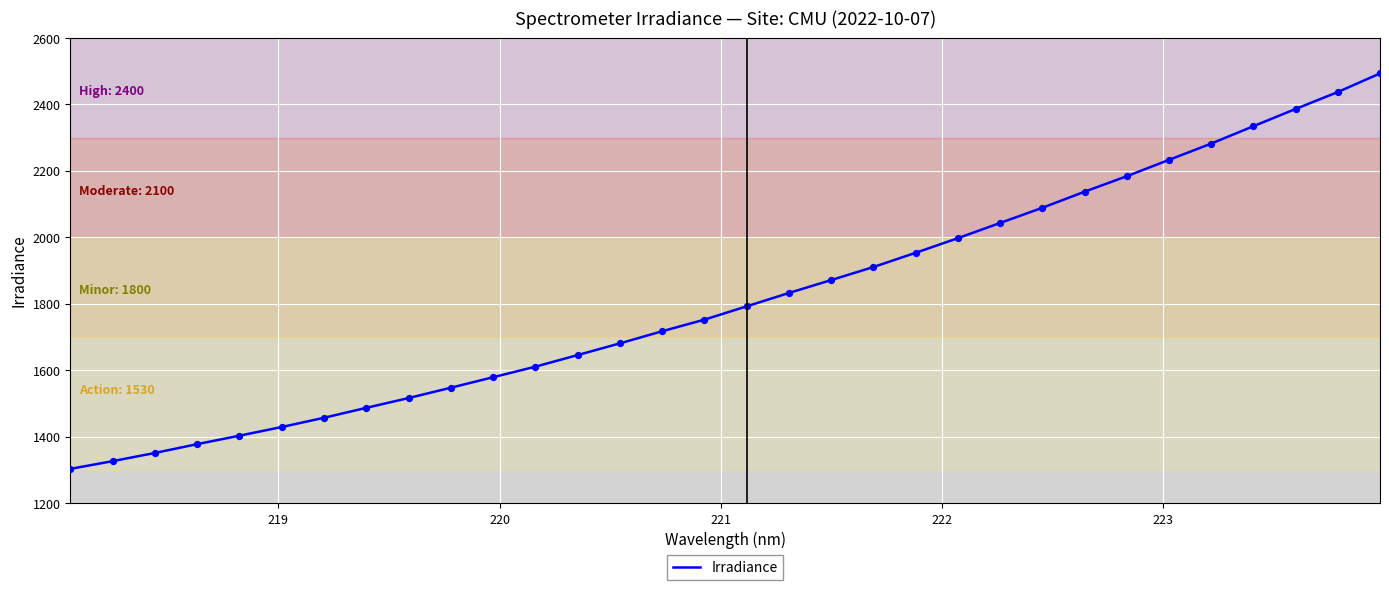

What is the minimum value shown in the chart?

1303.3